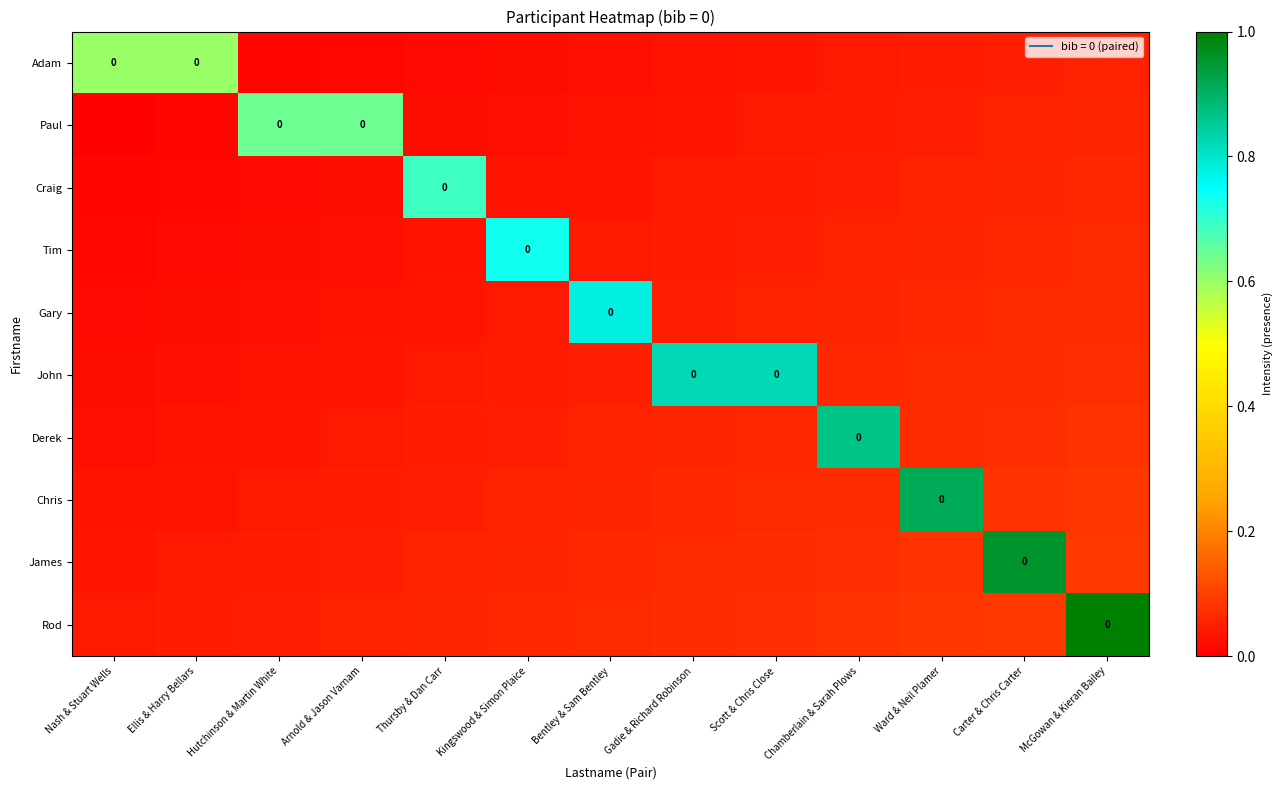

At Ellis & Harry Bellars, list the series in order from largest to smallest.

Adam, Rod, James, Chris, Derek, John, Gary, Tim, Craig, Paul